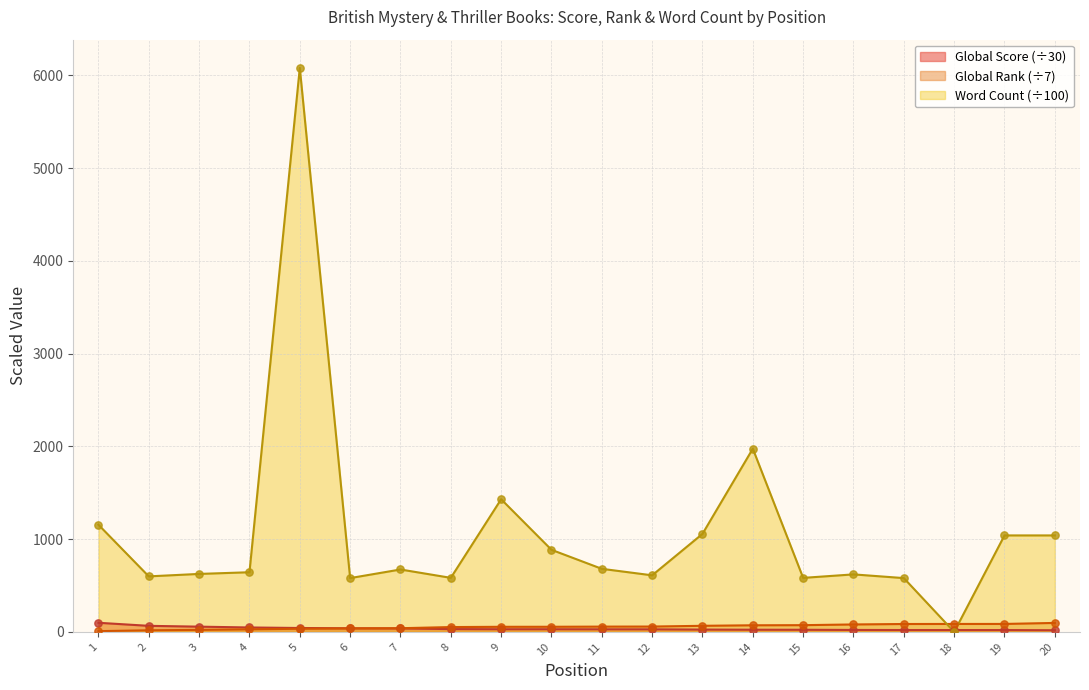

Is the value of Global Score at 3 greater than the value of Word Count at 17?

No